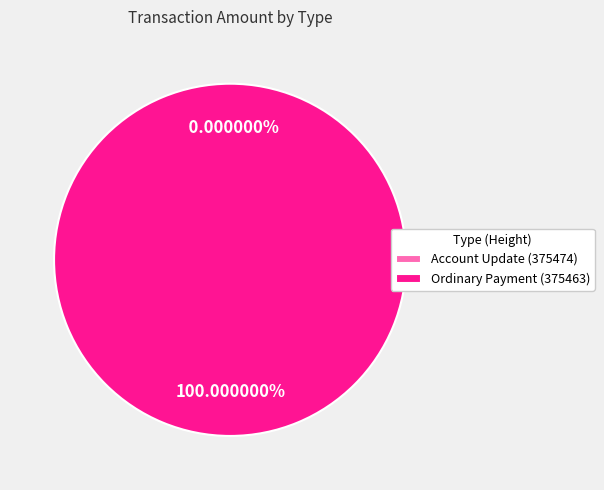

What is the largest slice in the pie chart?

Ordinary Payment (375463)